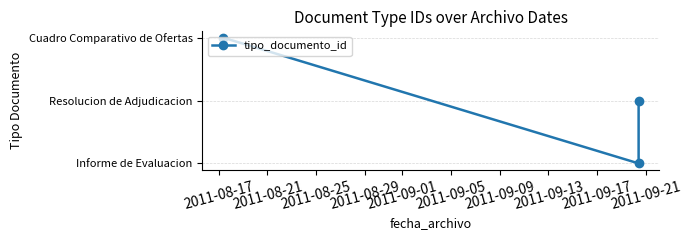

The value at 2011-08-17 is 60. True or false?

False